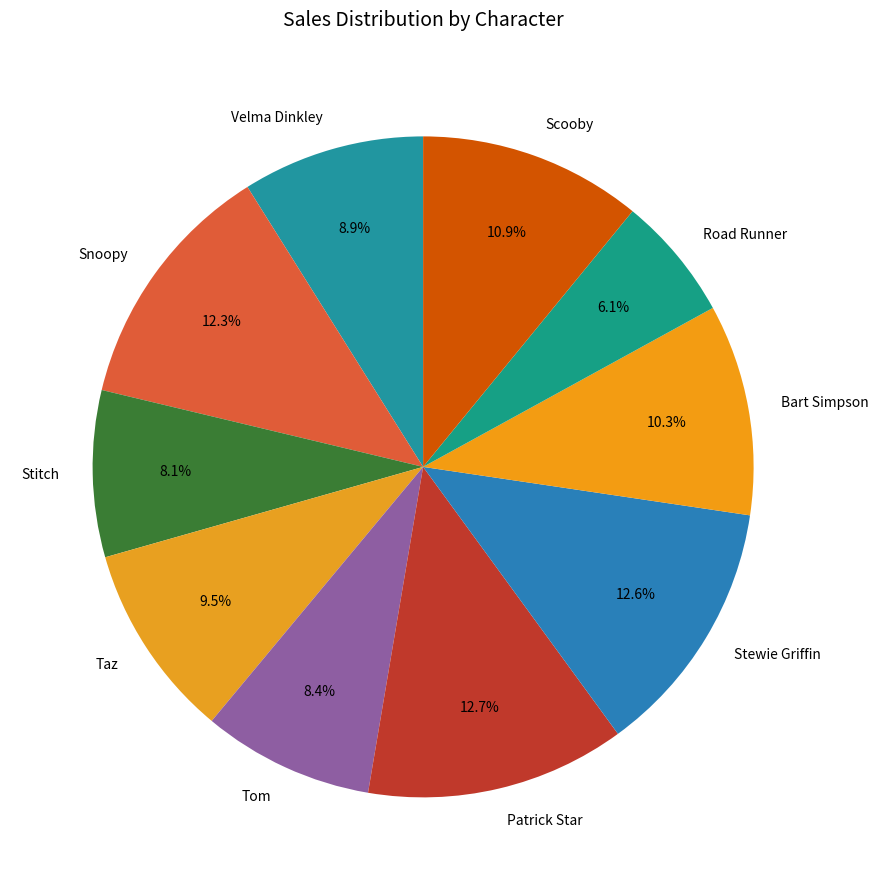

What percentage is the Snoopy slice, to the nearest percent?

12%